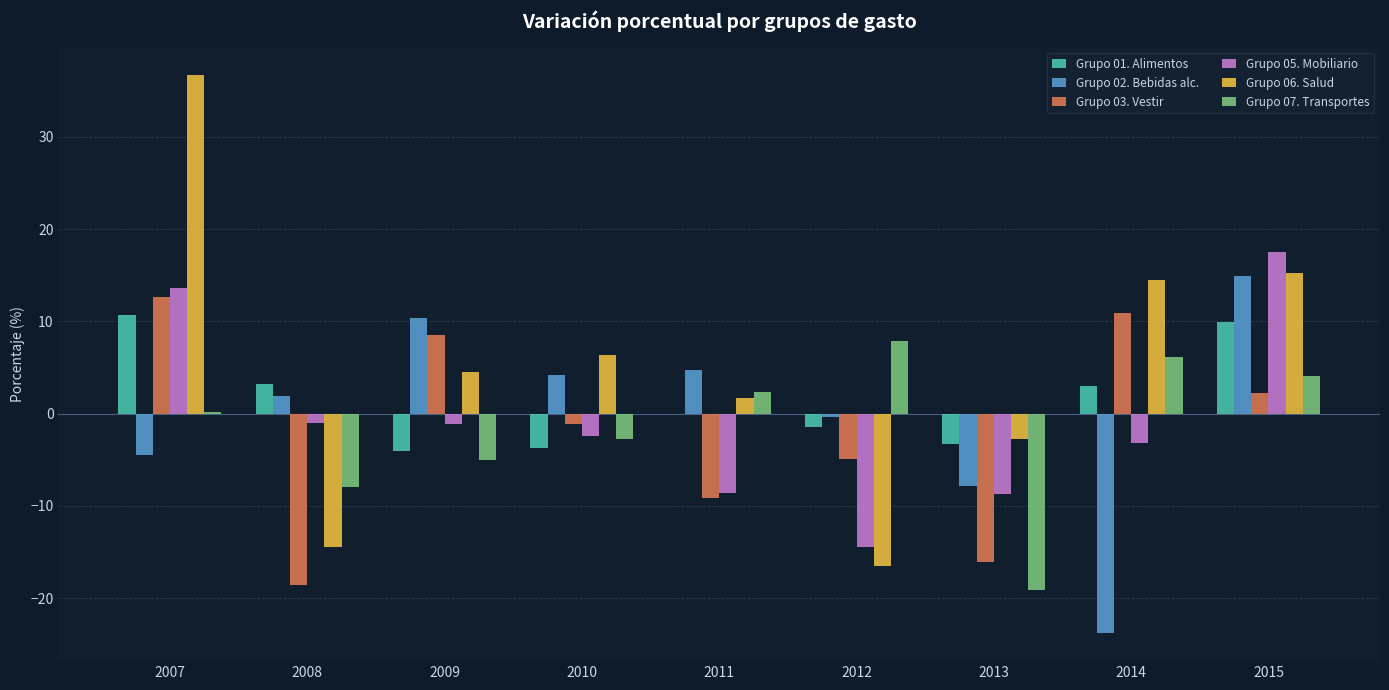

What is the highest value of the Grupo 01. Alimentos series?

10.7